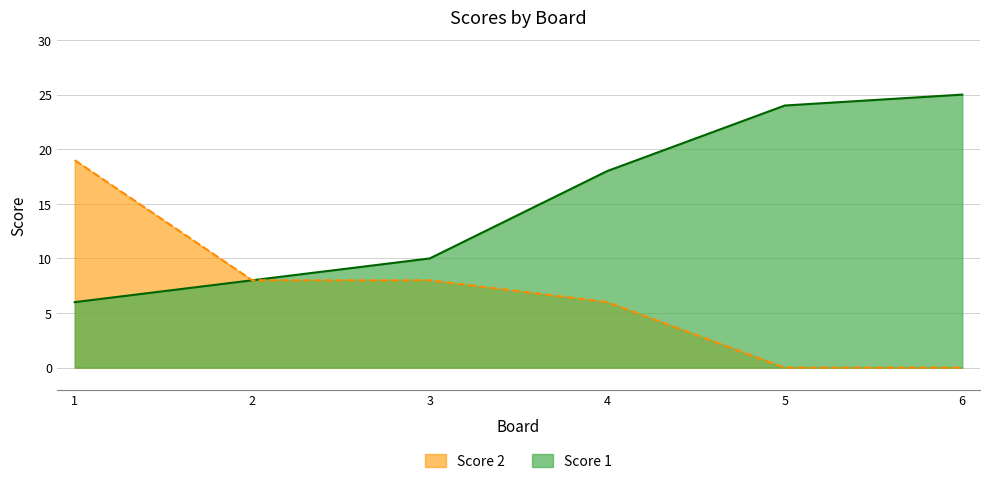

Which series has the widest spread of values?

Score 1